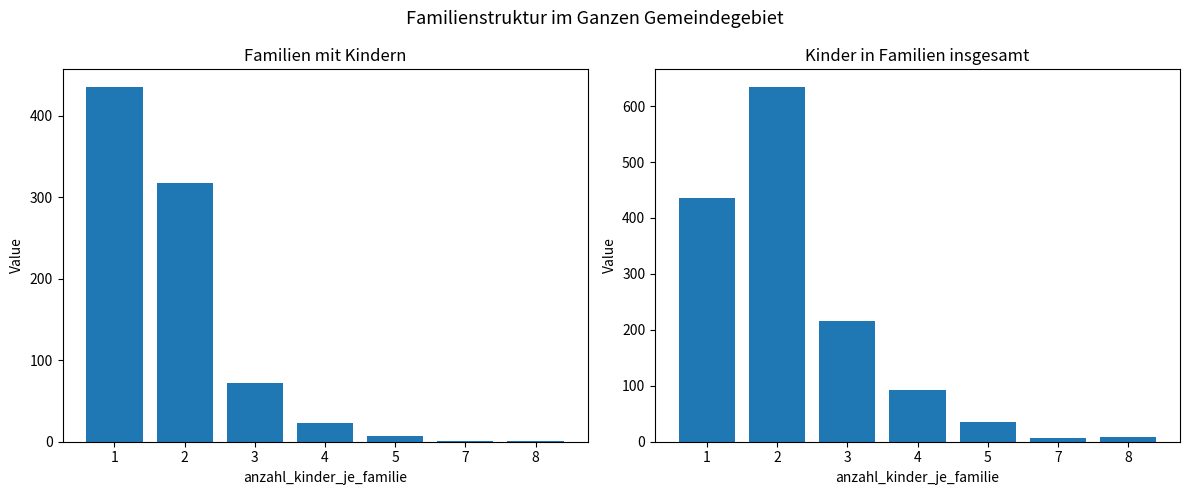

At which label does familien_mit_kindern first exceed 23?

1